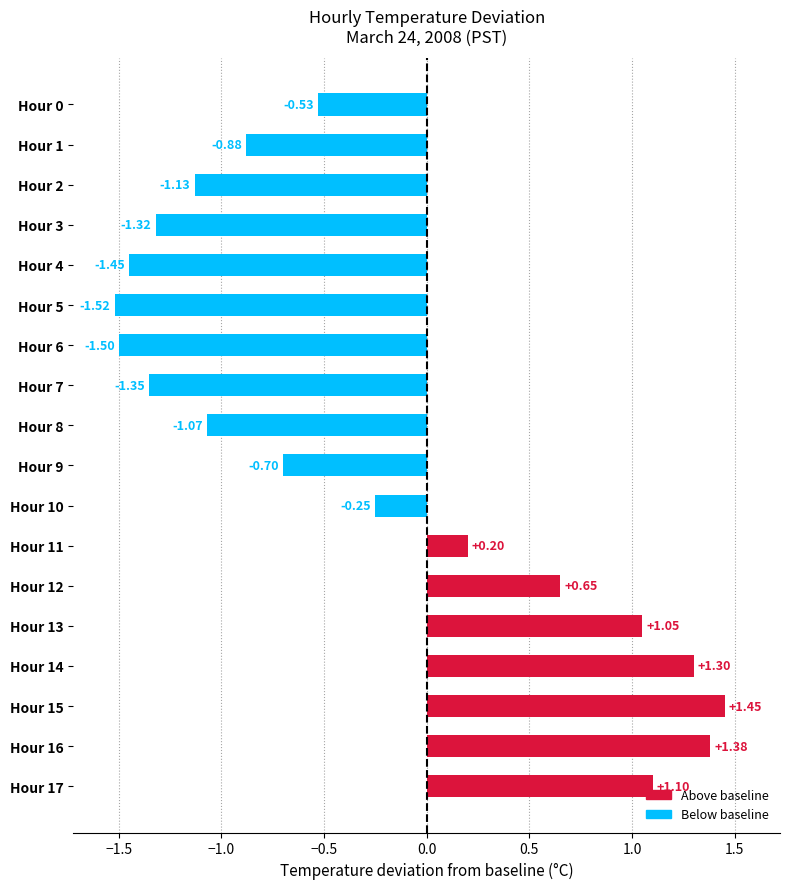

How many positive values are there?

7